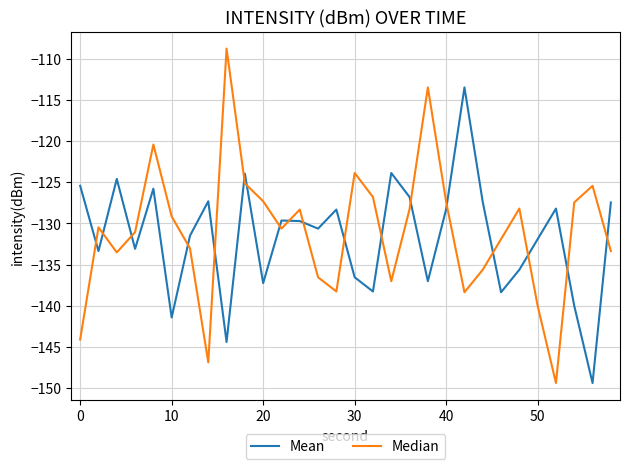

Which series ends up on top after the final intersection of Median and Mean?

Mean